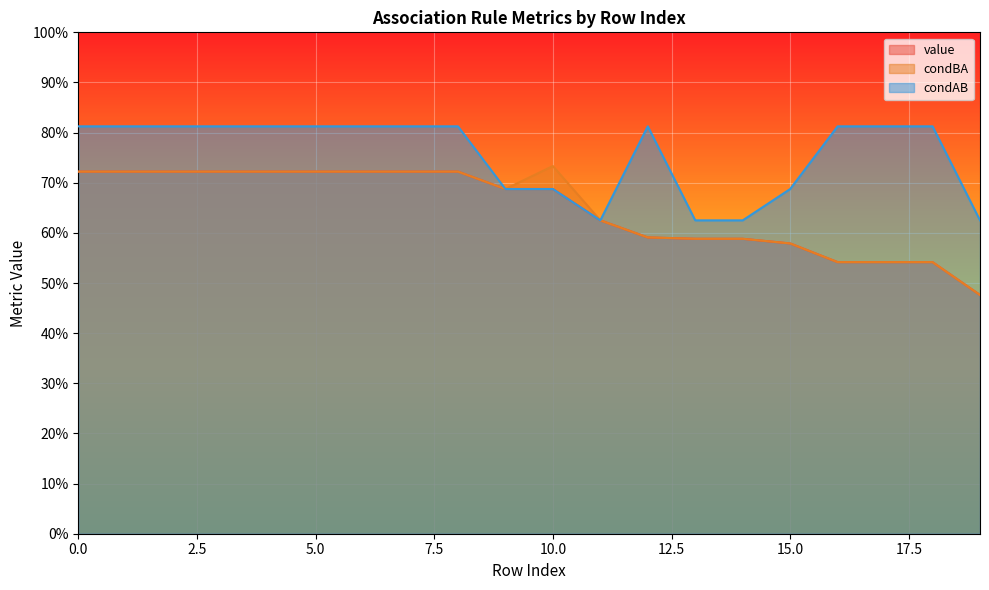

True or false: condBA and value intersect in this chart.

False